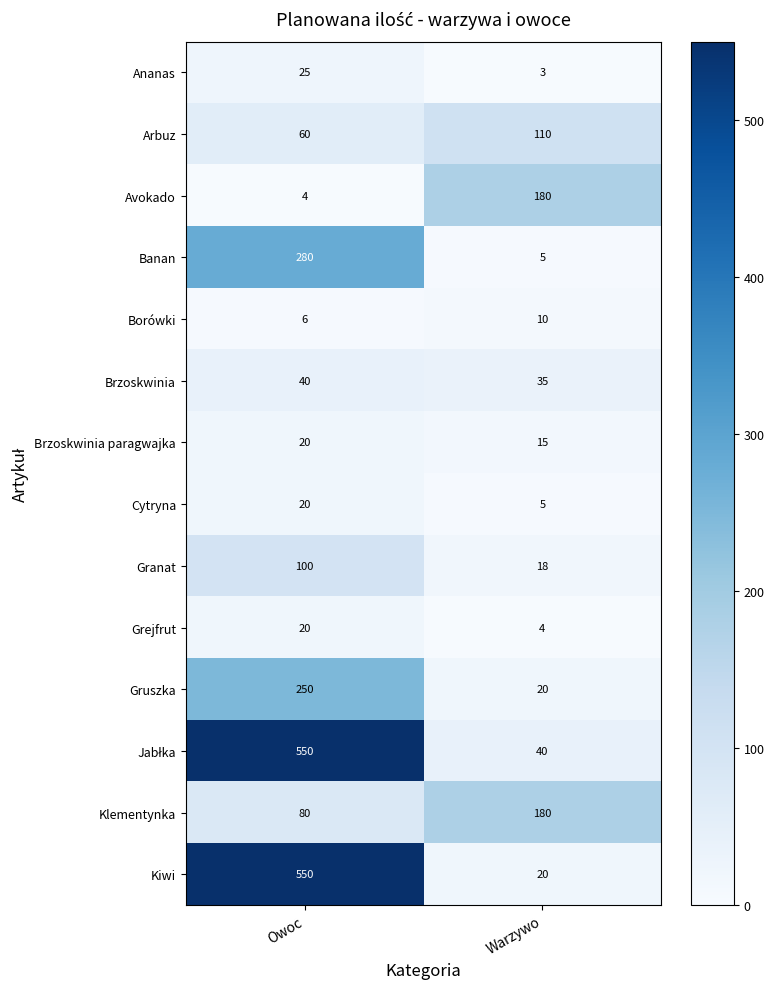

What is the difference between the highest and lowest values at Owoc?

546